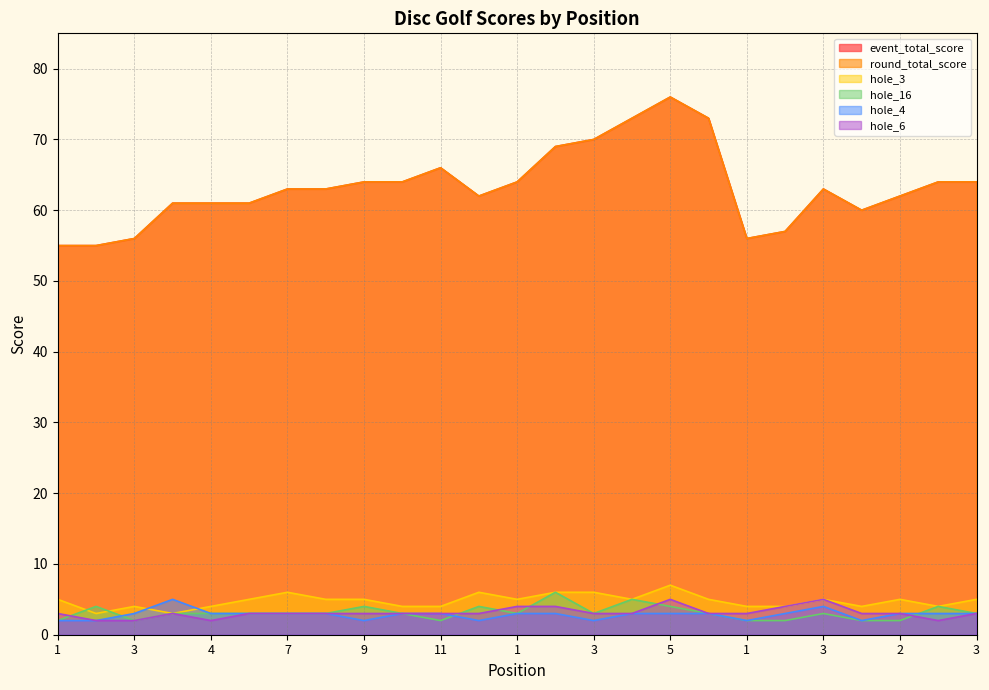

What is the label of the 2nd point from the left?

1